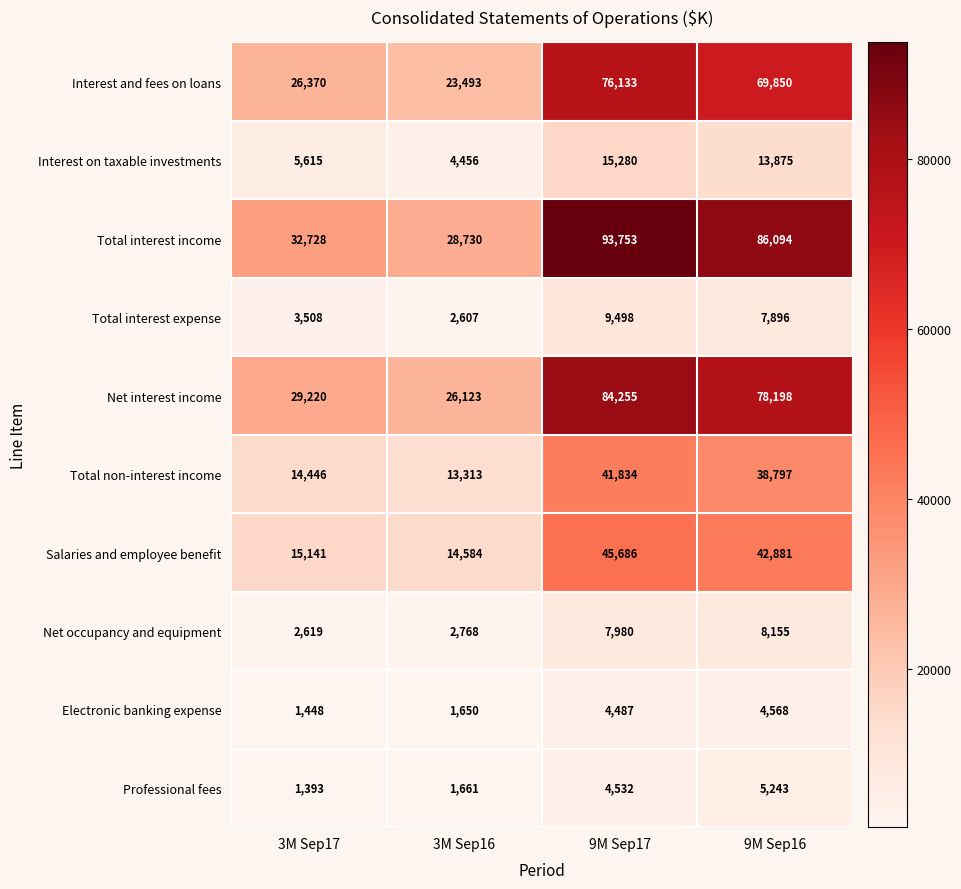

Which series has the largest range (max minus min)?

Total interest income